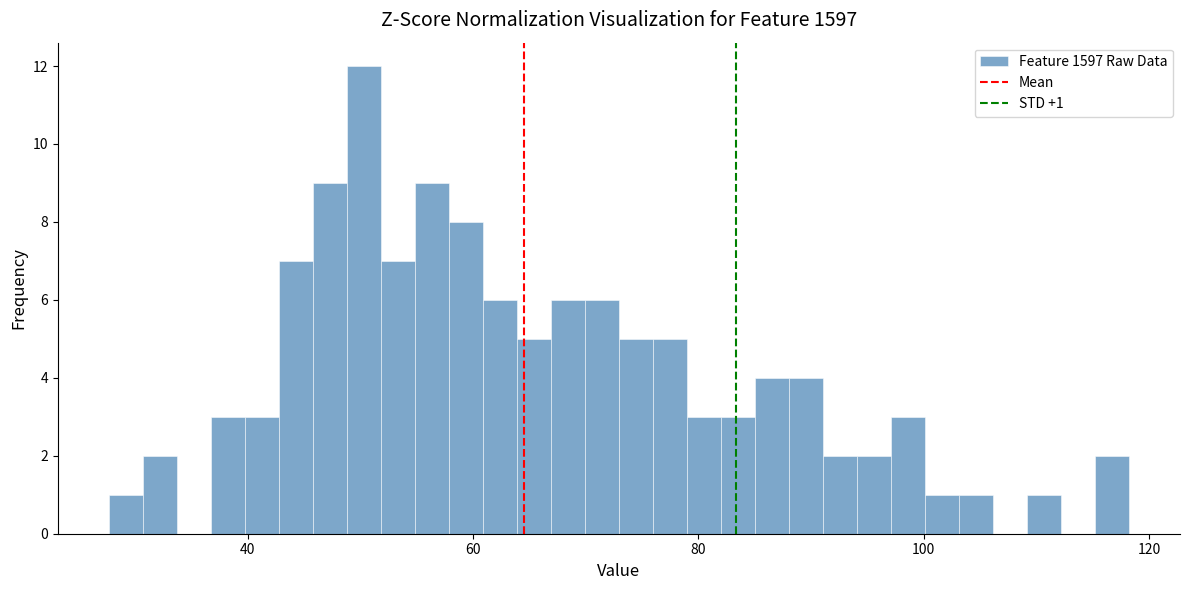

Read against the x-axis, roughly where is the centre of the tallest bar?

50